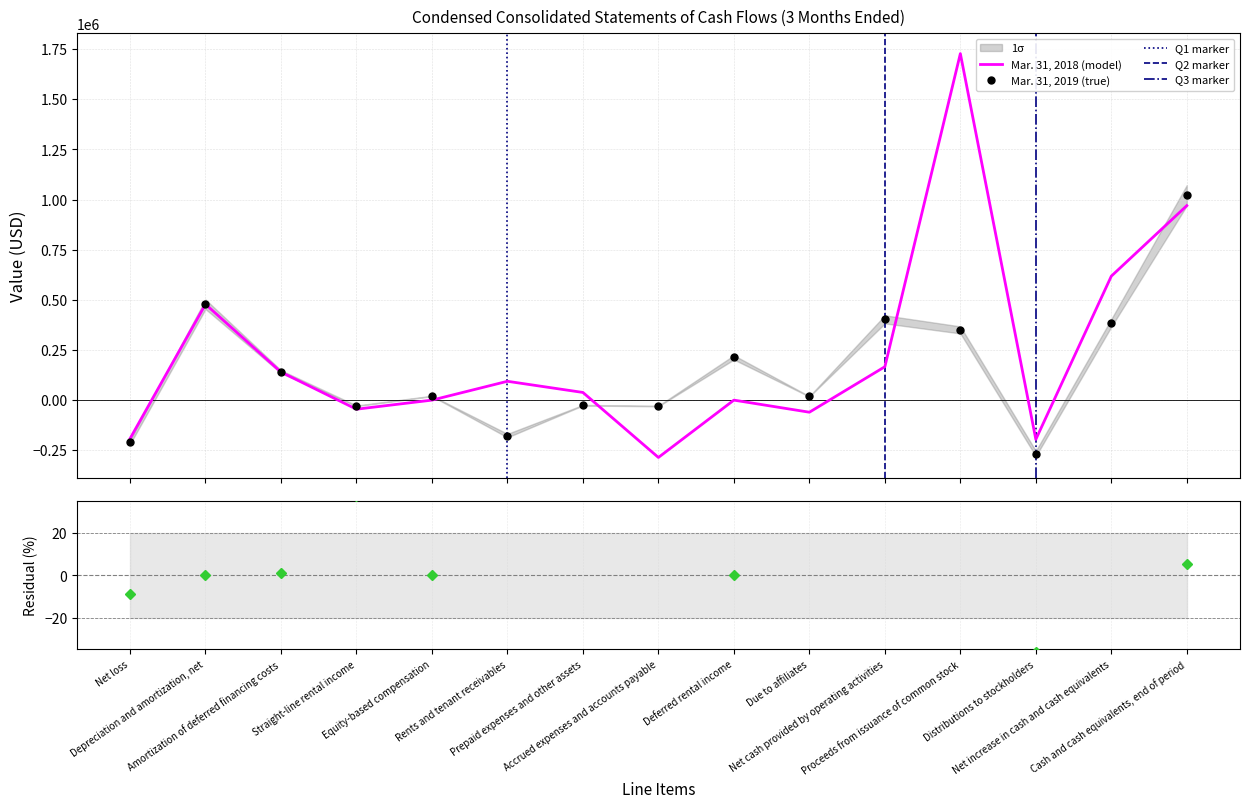

What is the maximum value for Mar. 31, 2019?

1021115